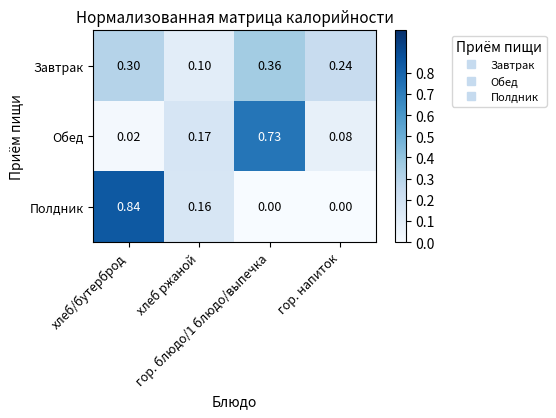

Rank the series by their maximum value, from highest to lowest.

Полдник, Обед, Завтрак